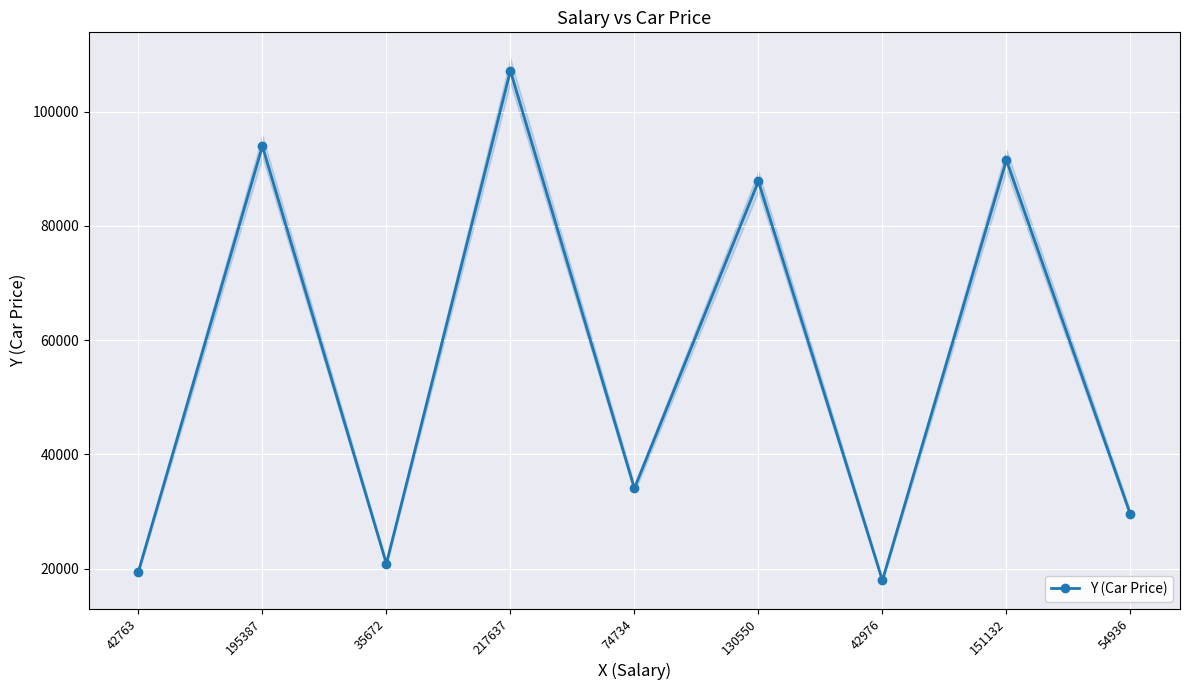

Between 54936 and 217637, which is larger?

217637